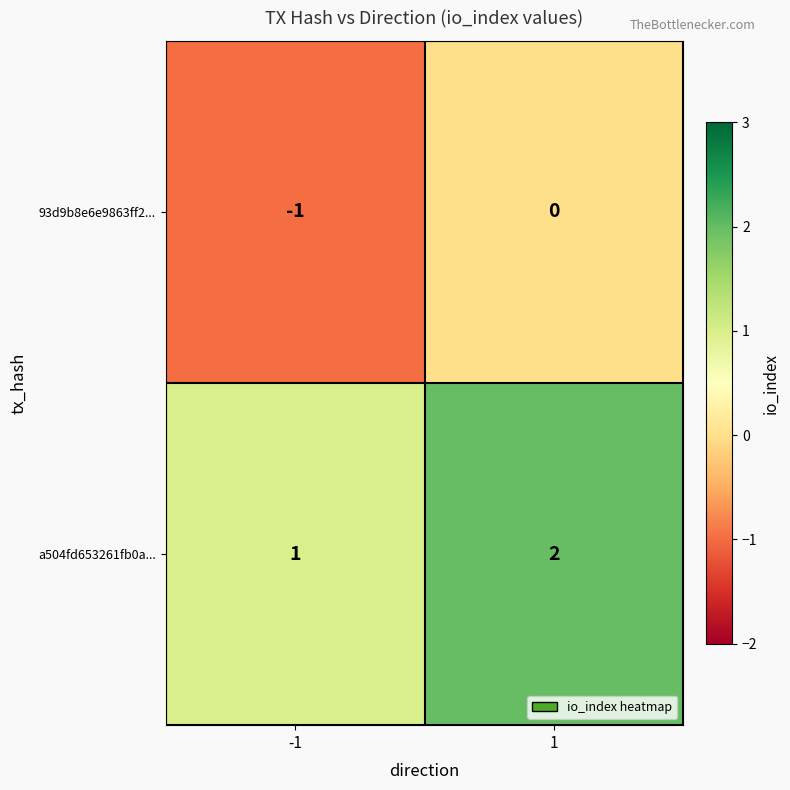

True or false: a504fd653261fb0a... has a value of 1 at 1.

False